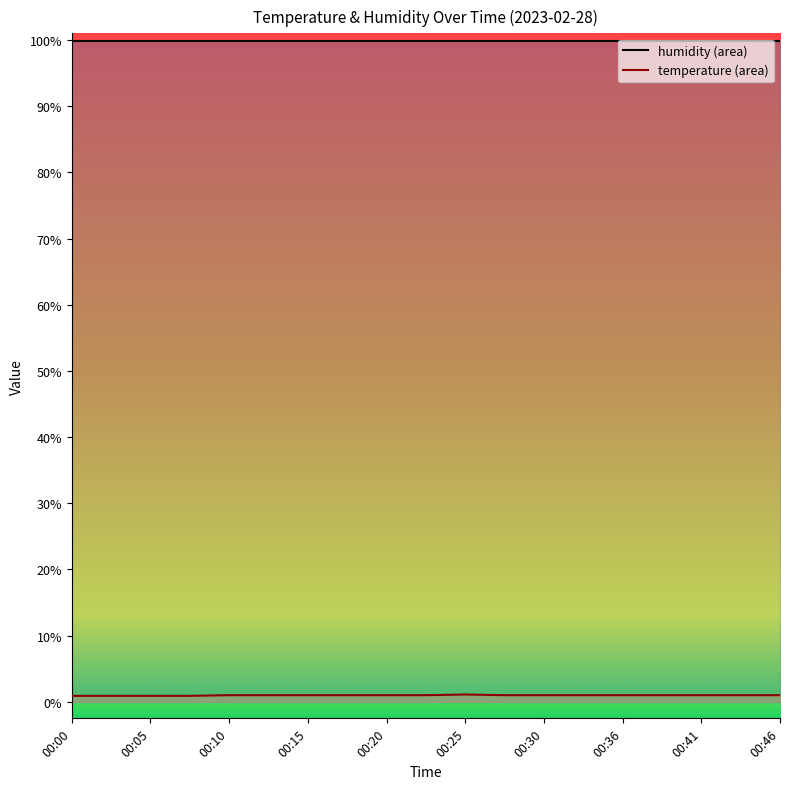

True or false: the data has more than 2 interior local peaks.

False